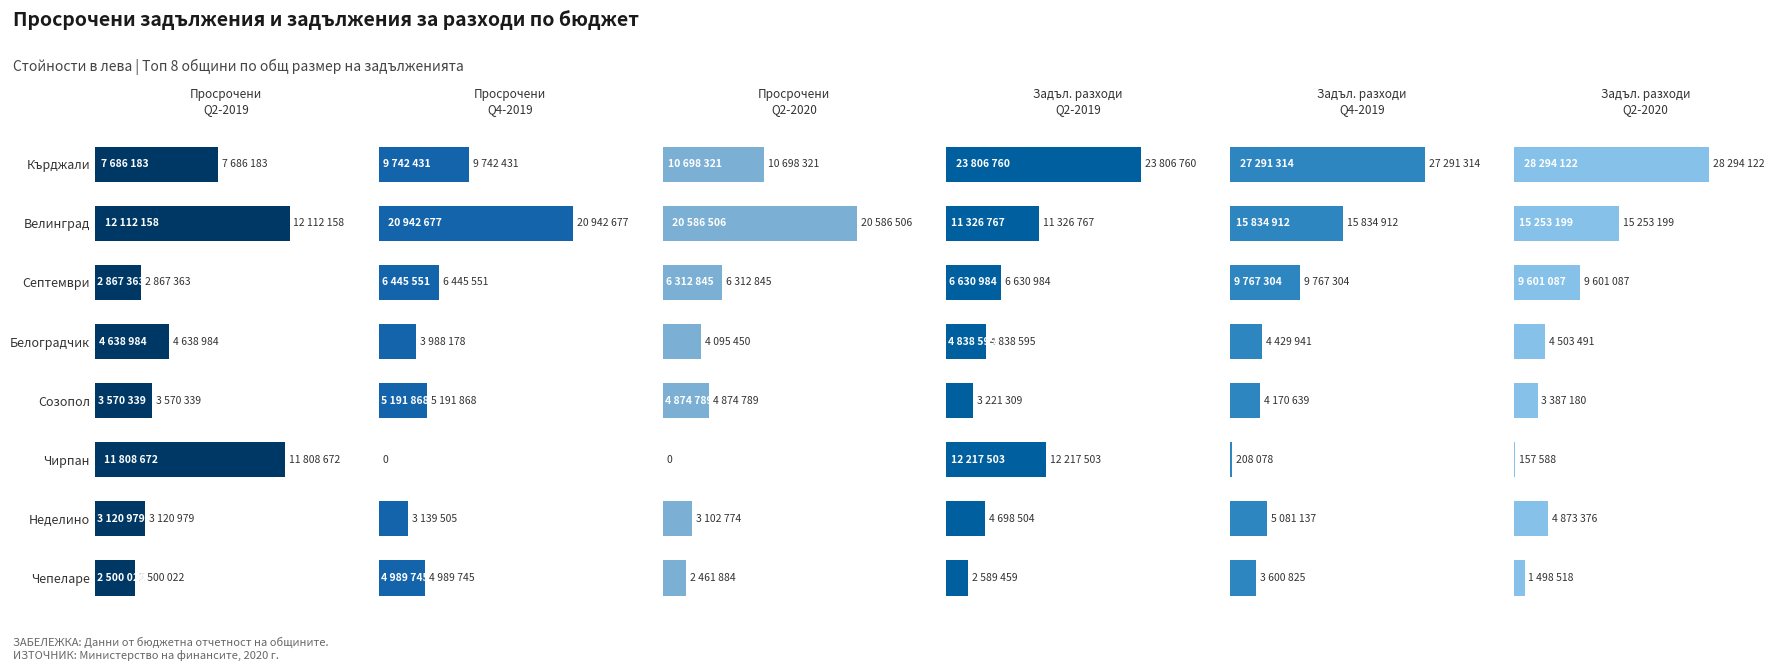

What are all the series names shown in the legend?

Просрочени задължения Q2-2019, Просрочени задължения Q4-2019, Просрочени задължения Q2-2020, Задължения за разходи Q2-2019, Задължения за разходи Q4-2019, Задължения за разходи Q2-2020